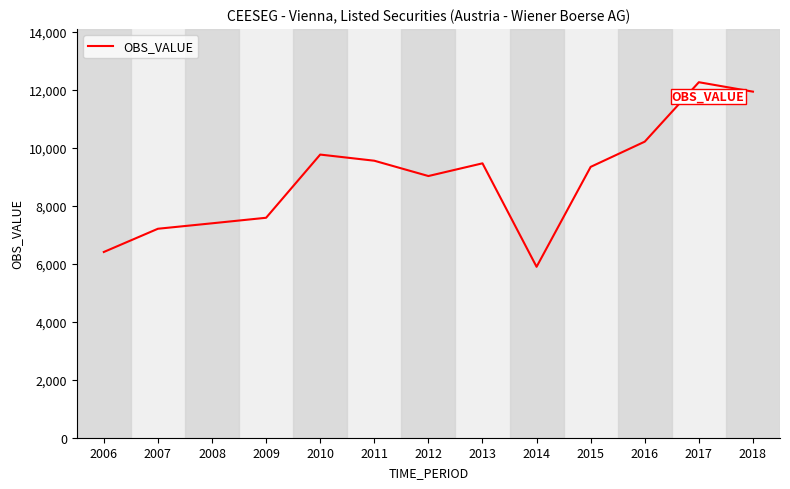

Approximately how many times larger is the value at 2016 compared to 2006?

1.6